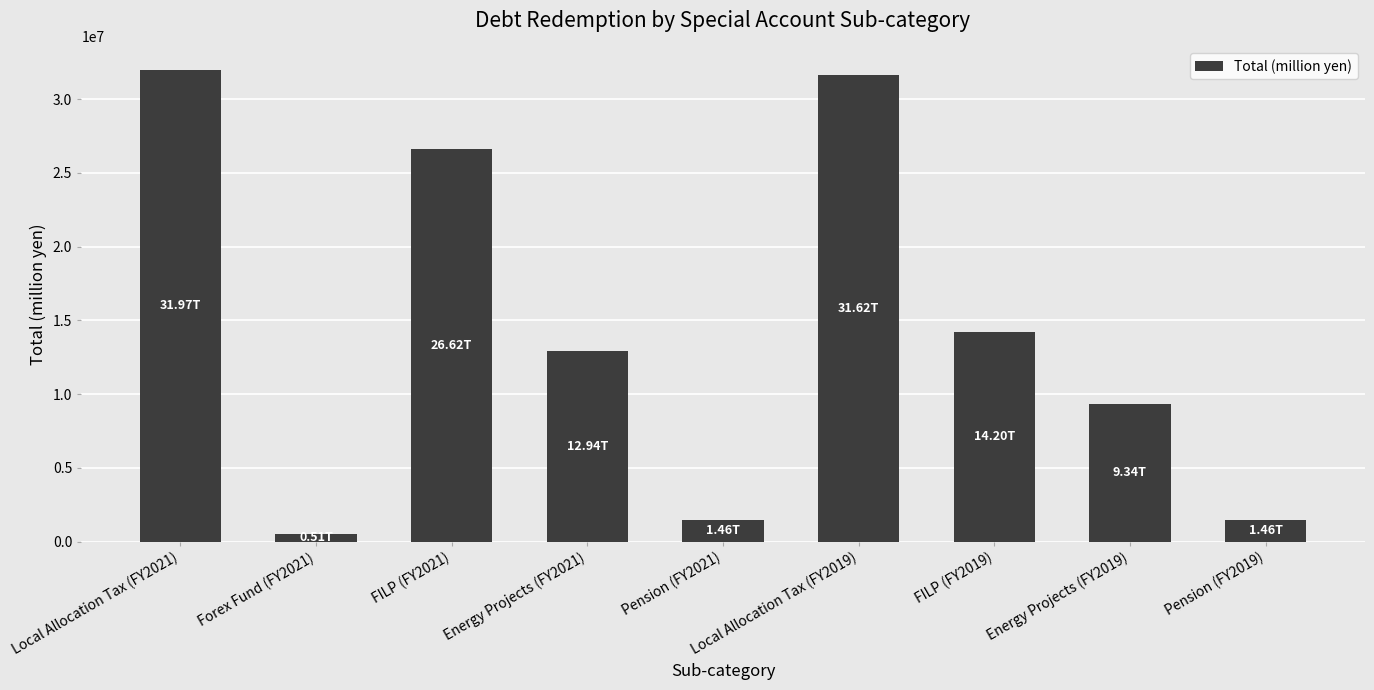

What is the label of the 9th bar from the right?

Local Allocation Tax (FY2021)